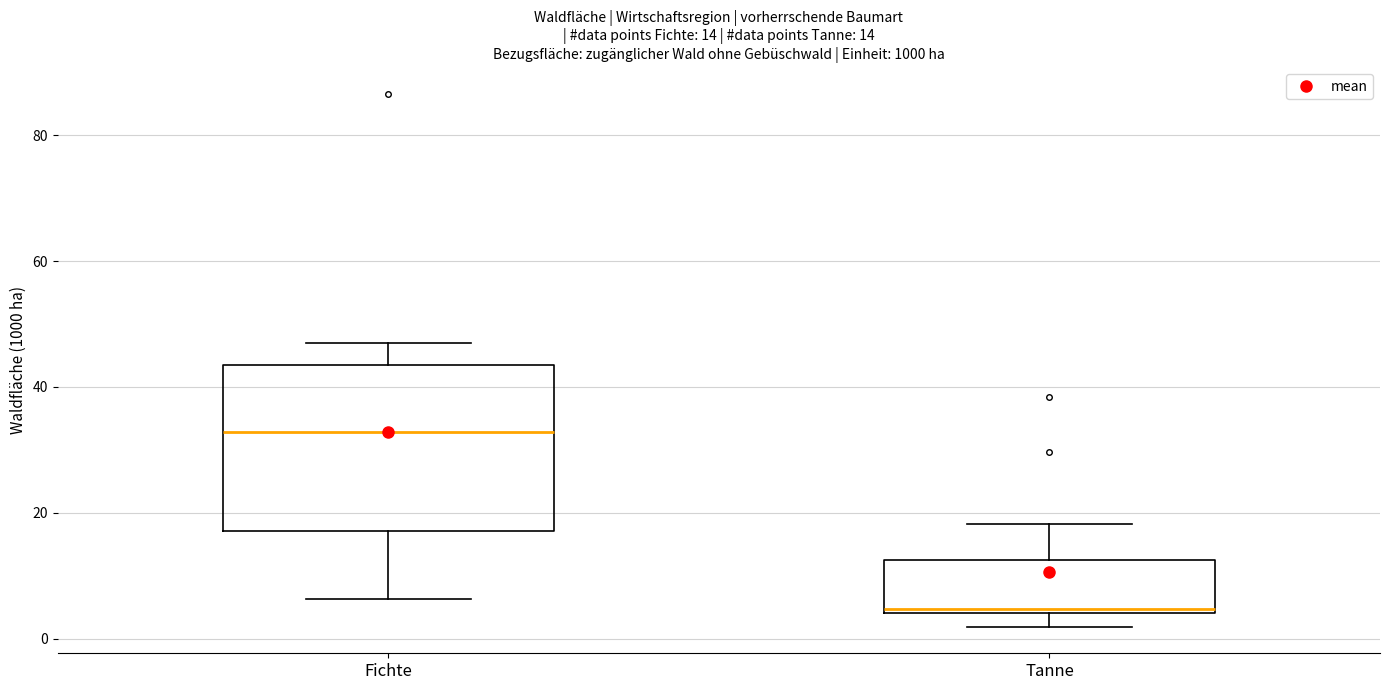

Which box is the tallest, from its lower edge to its upper edge?

Fichte